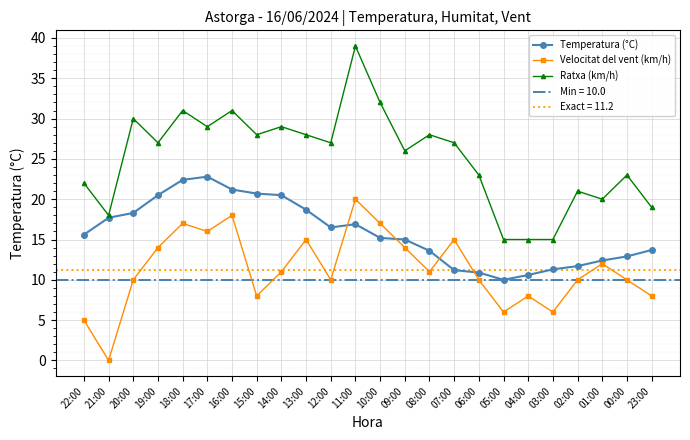

What is the difference between the highest and lowest values at 17:00?

13.0